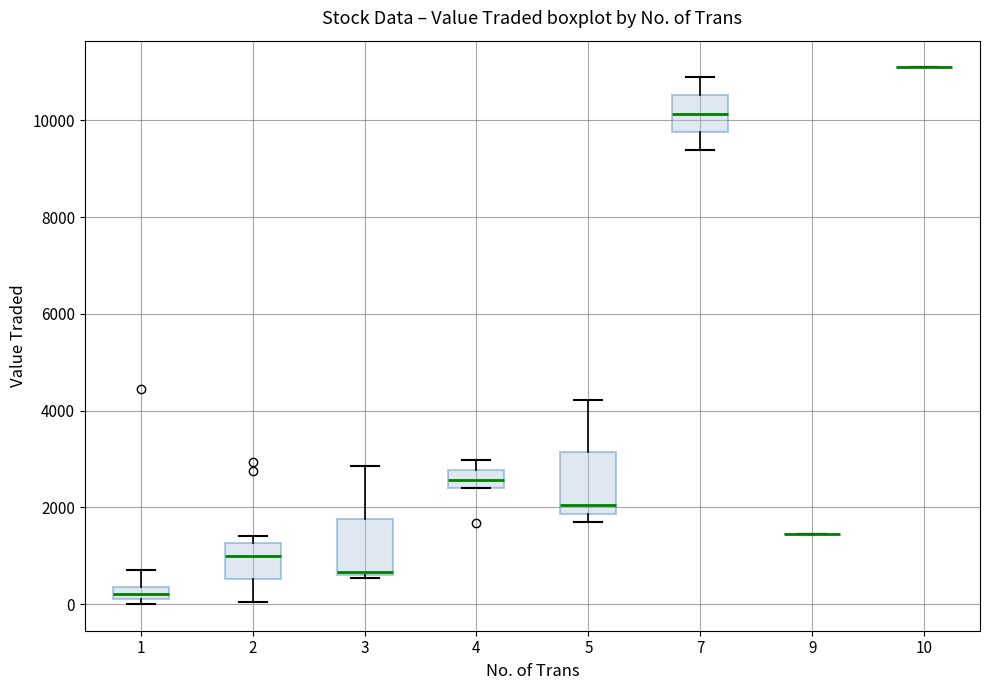

Where is the lower edge of the box at x = 2 on the y-axis? The values are not printed on the chart, so give them approximately, as read against the axis.

600